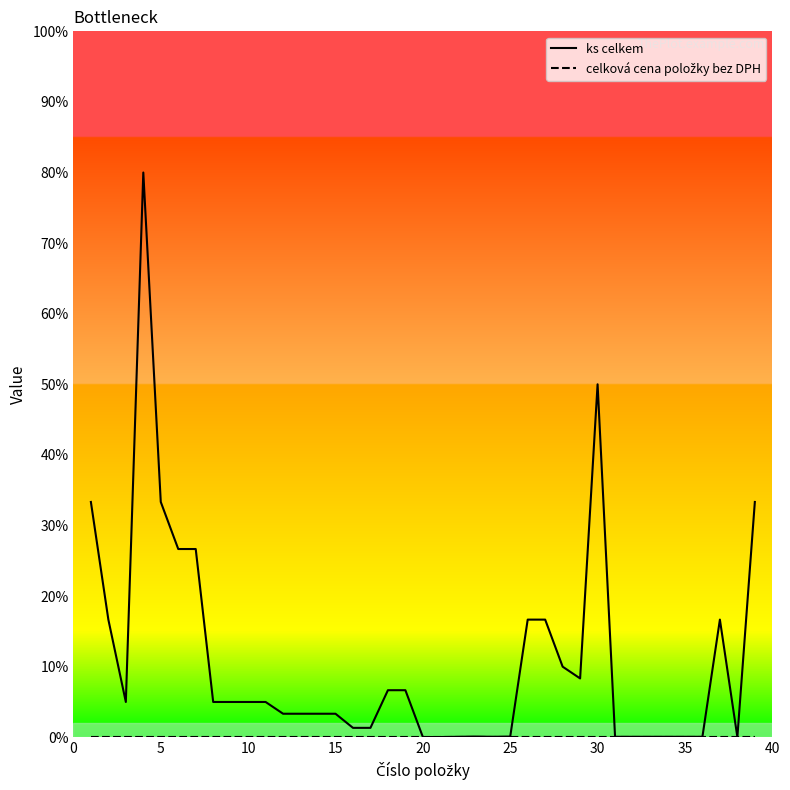

In ks celkem, how many points are higher than both neighbors (excluding endpoints)?

4